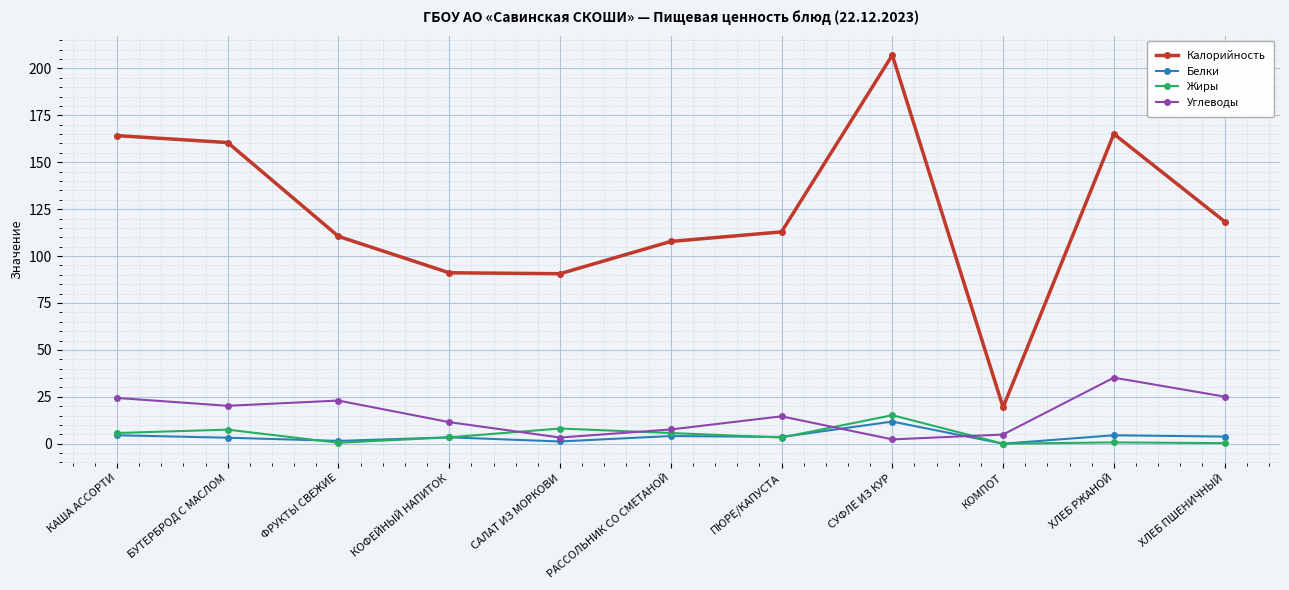

Is it true that Углеводы equals 4.9 at КОМПОТ?

True